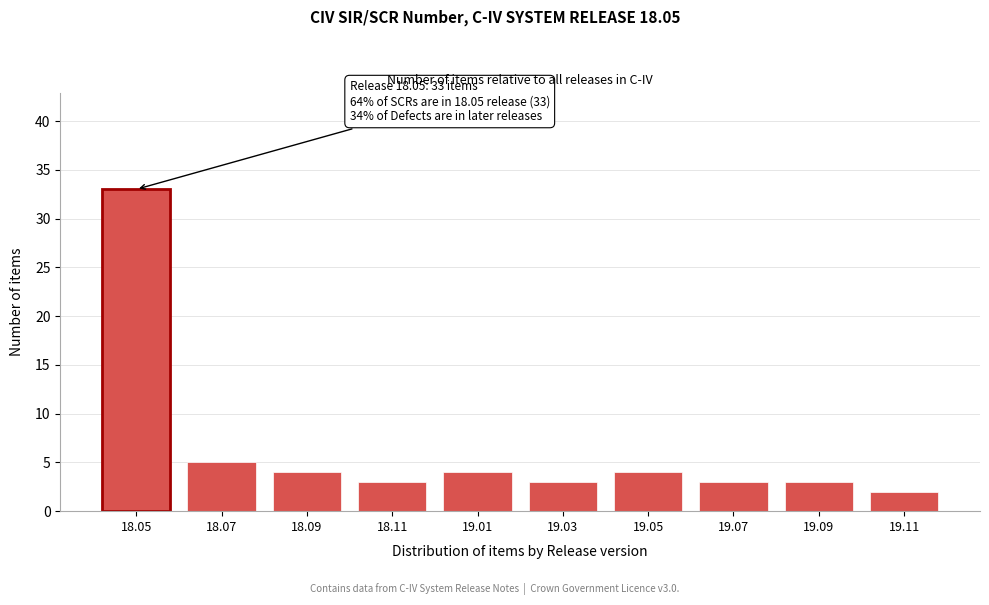

Reading right to left, extract all data points from this chart.

2	3	3	4	3	4	3	4	5	33